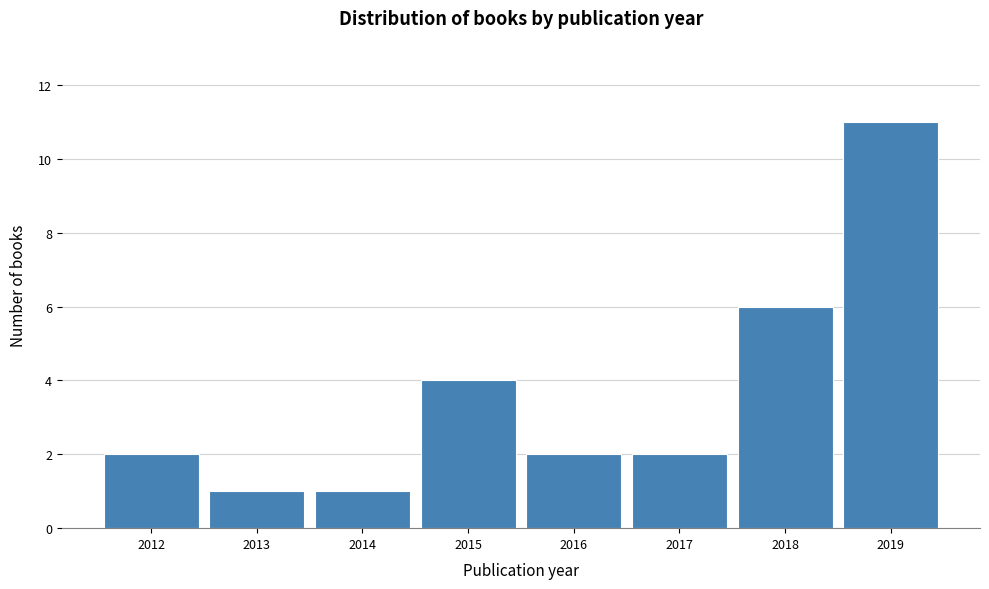

Reading left to right, transcribe all the data shown in this chart.

2	1	1	4	2	2	6	11